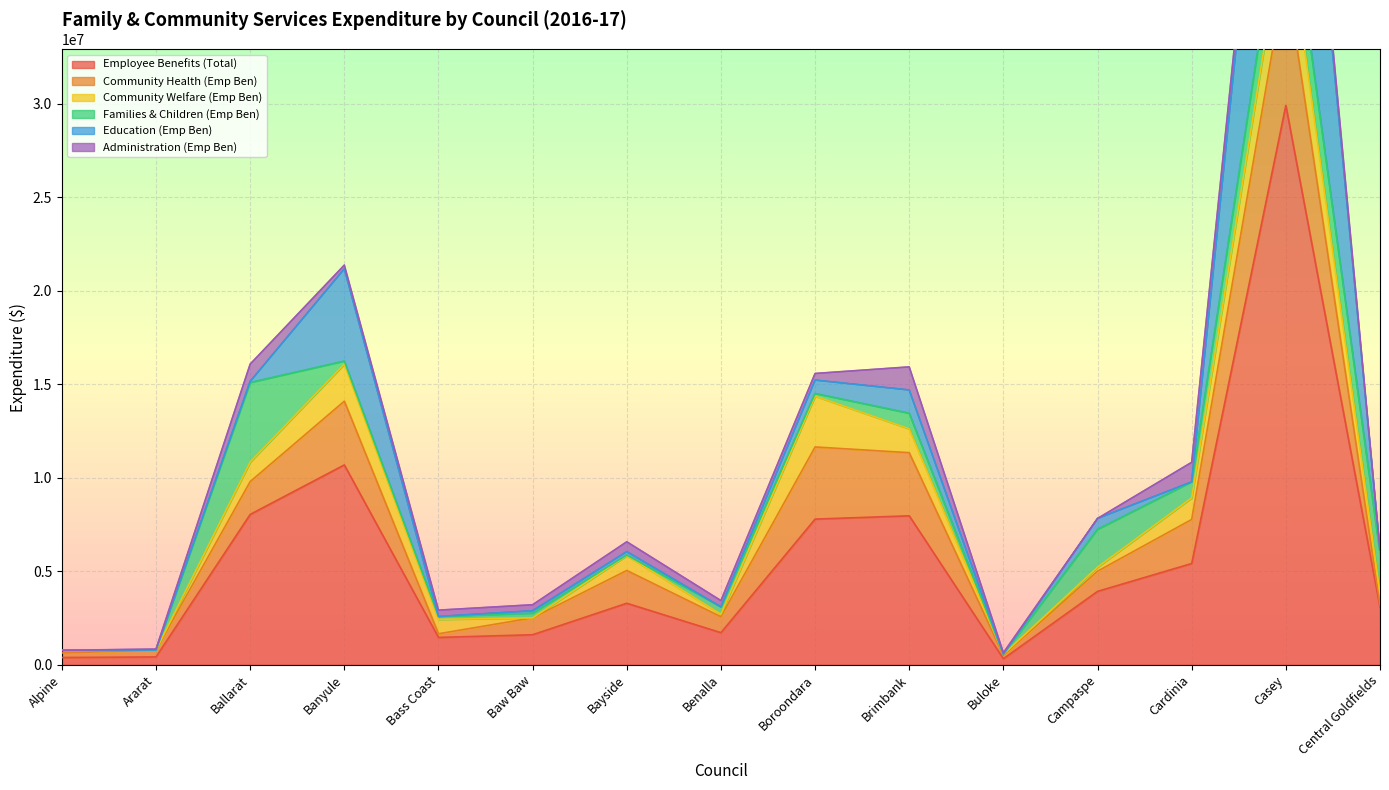

What is the difference between the Community Health (Emp Ben) values at Central Goldfields and Alpine?

111272.0